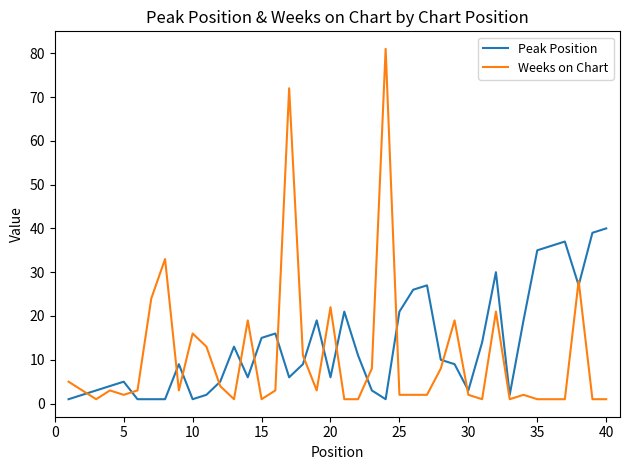

After their last crossing, which series has the higher values: Peak Position or Weeks on Chart?

Peak Position